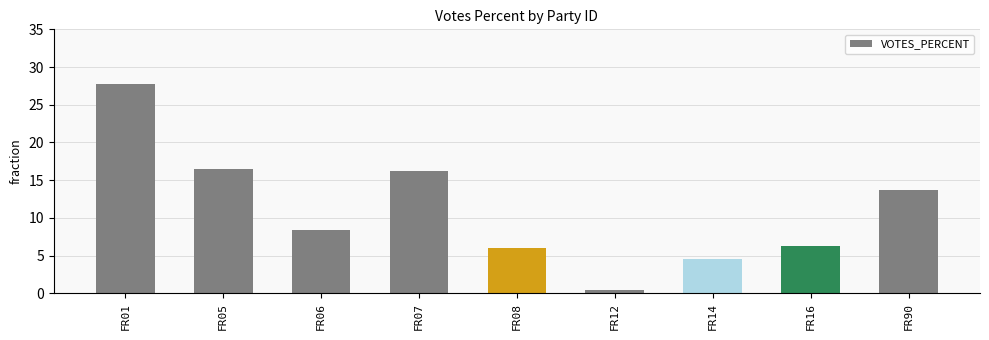

What is the smallest value displayed?

0.4